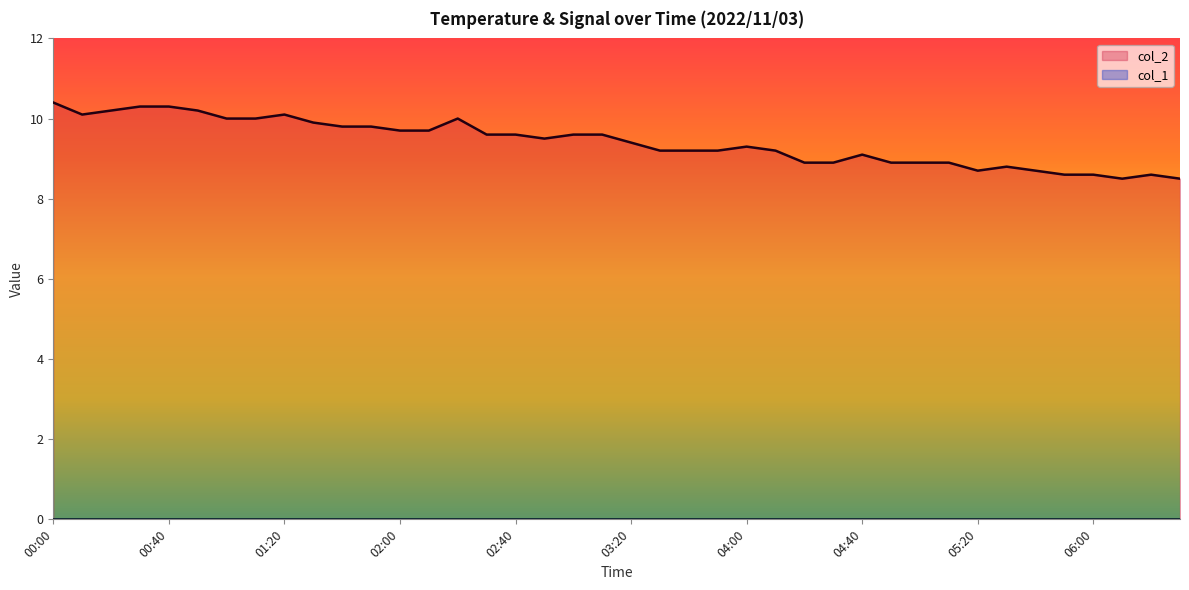

Count the number of data series in this chart.

2